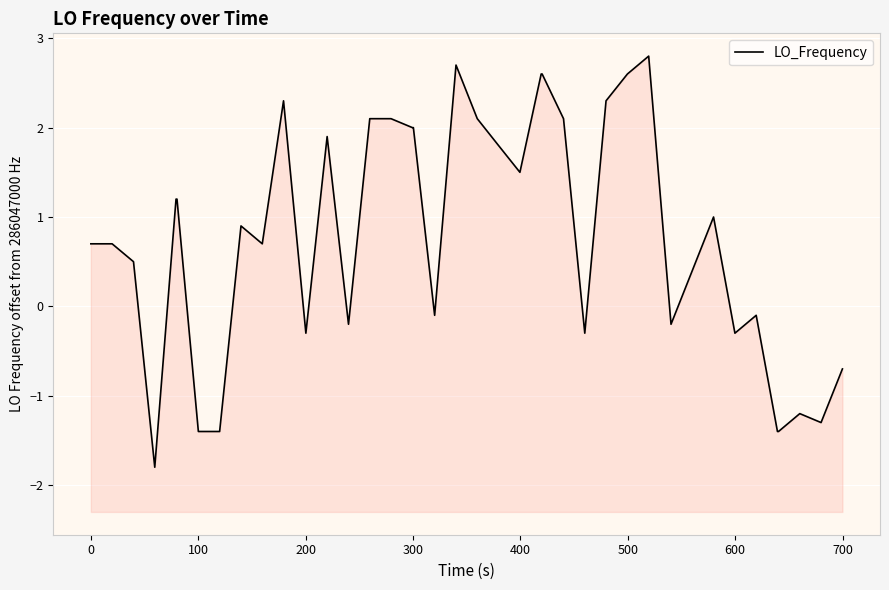

How many positive values are there?

25